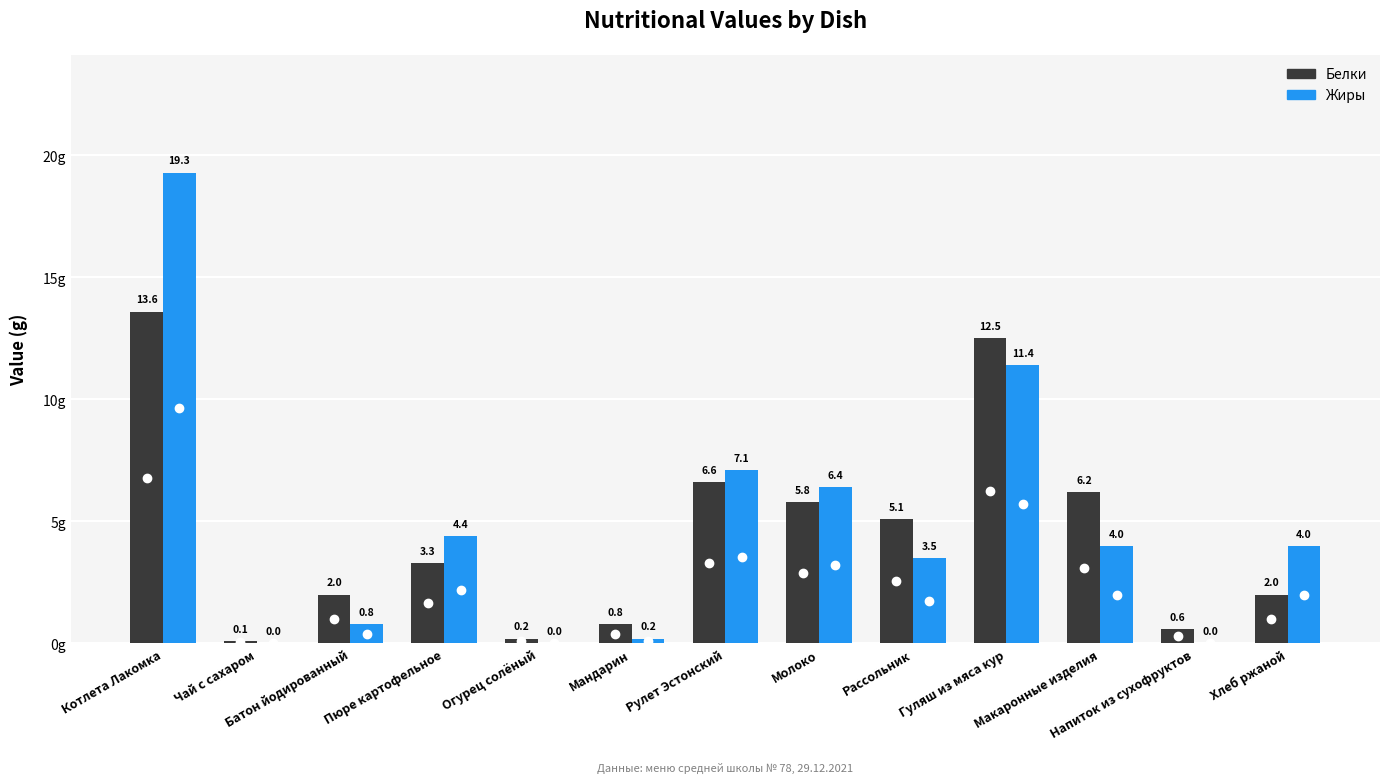

Which series has the largest total across all categories?

Жиры